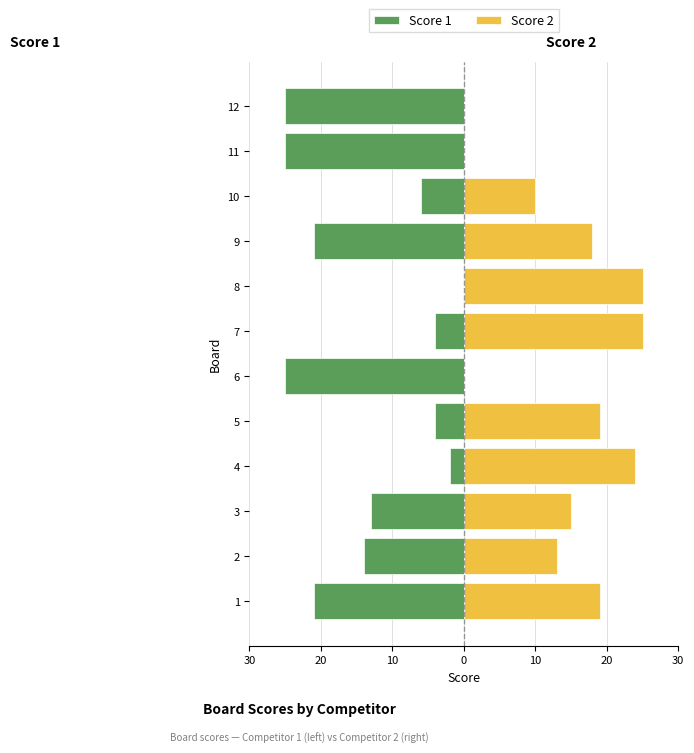

What are all the series names shown in the legend?

Score 1, Score 2